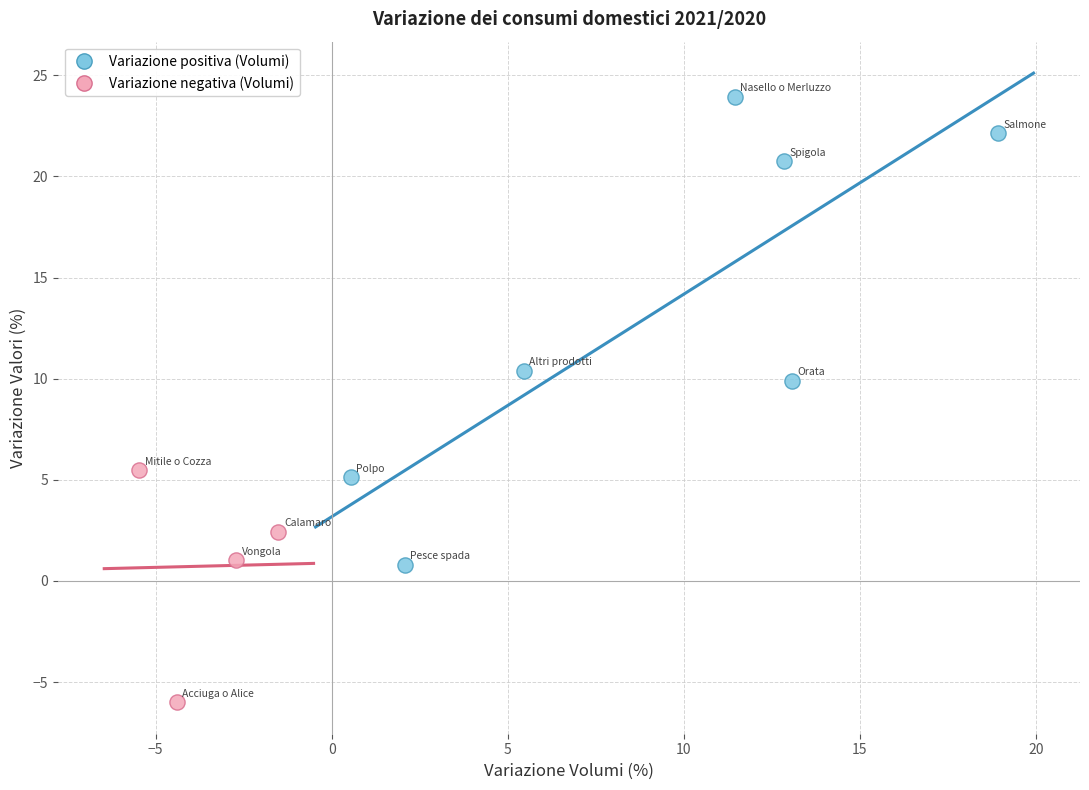

Which series reaches the minimum Y coordinate?

Variazione negativa (Volumi)